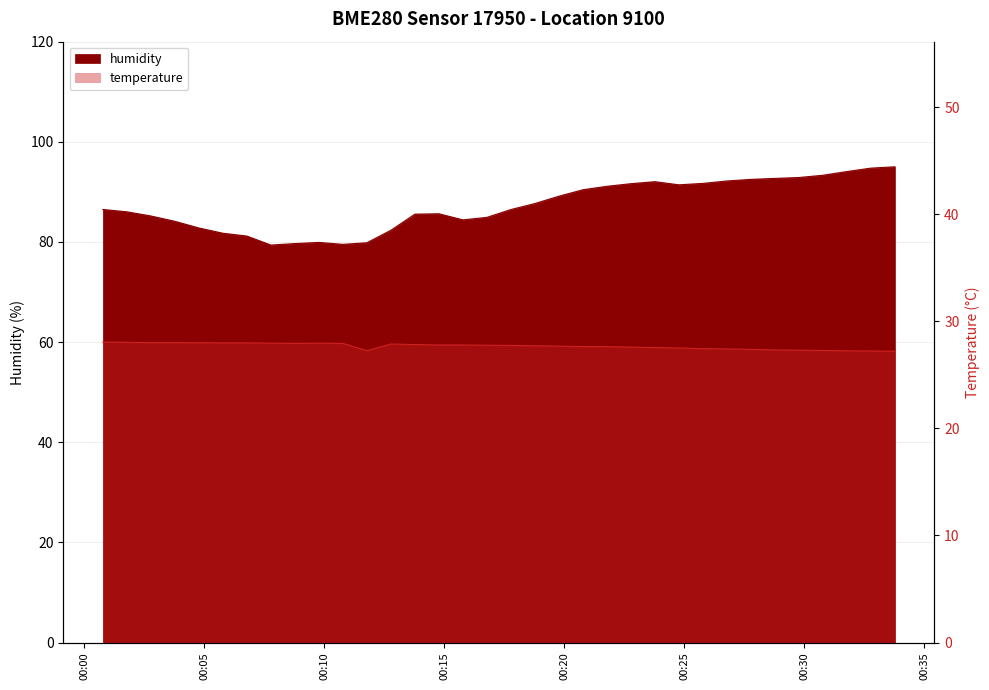

What is the value of the temperature point at the 19th from the left?

27.7